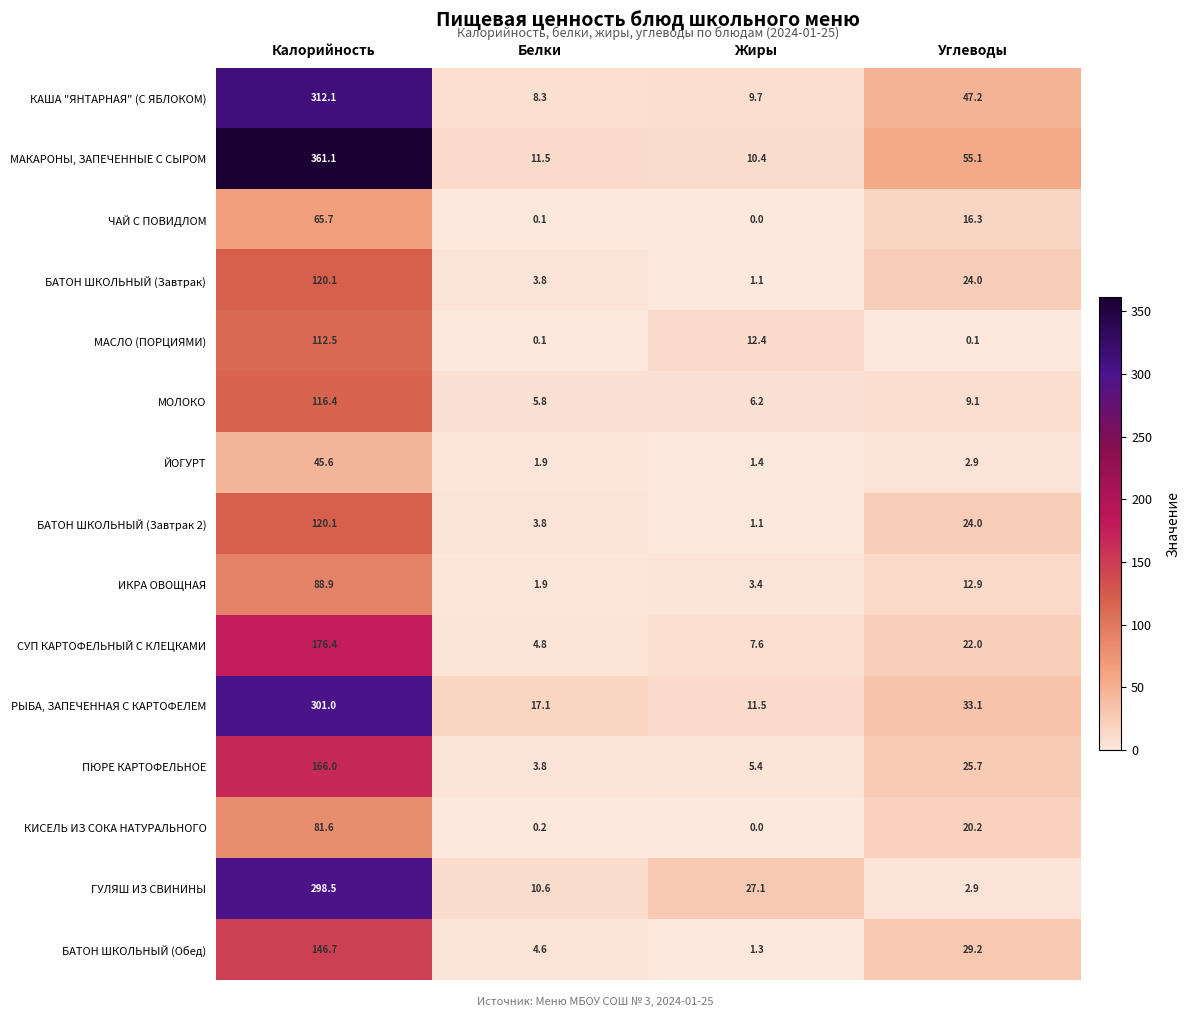

What is the difference between the highest and lowest values at Белки?

17.0